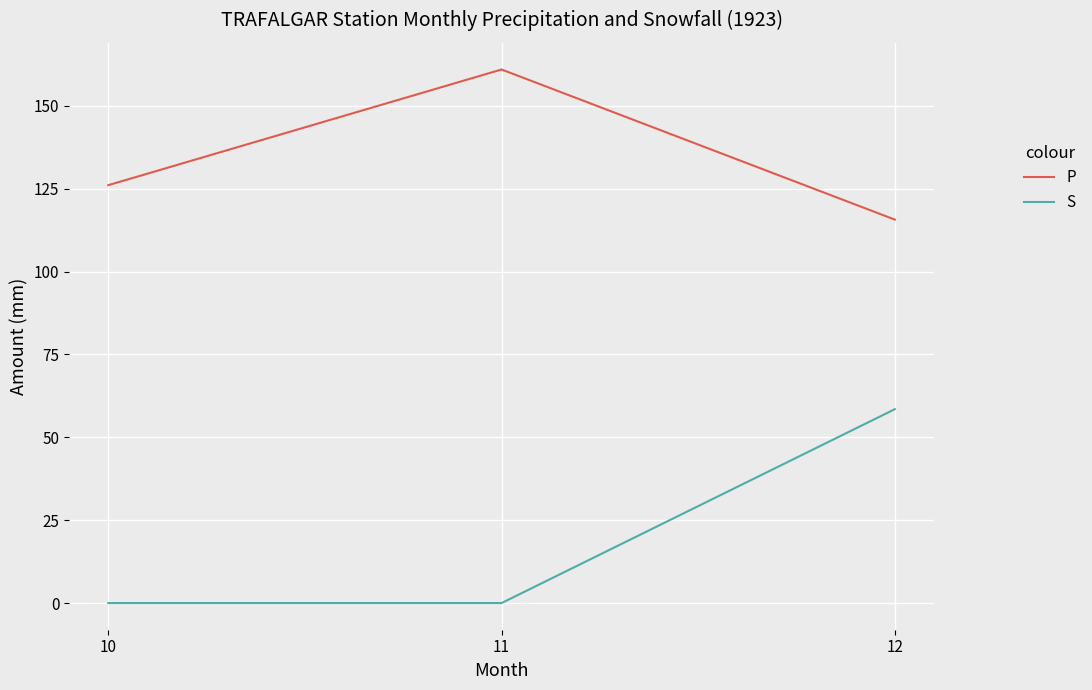

Does the chart display data point markers on the line(s)?

No